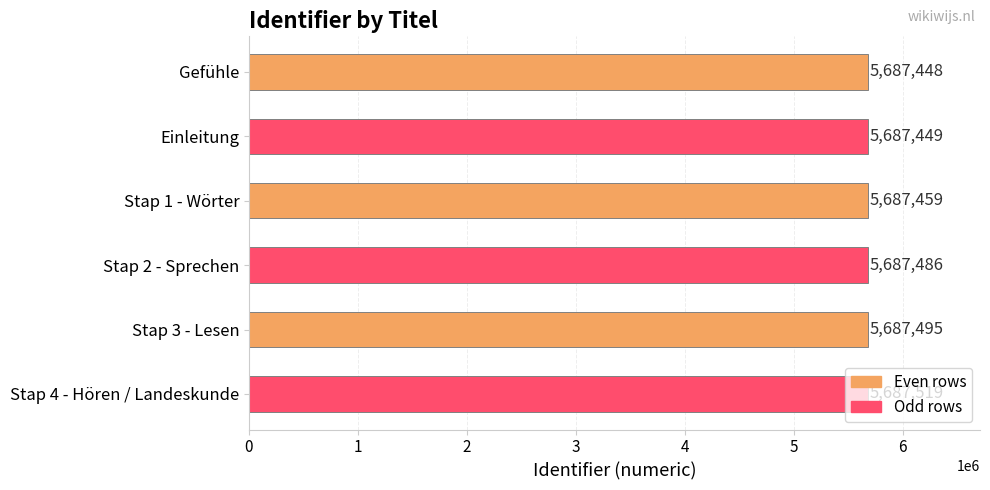

What is the average value?

5687476